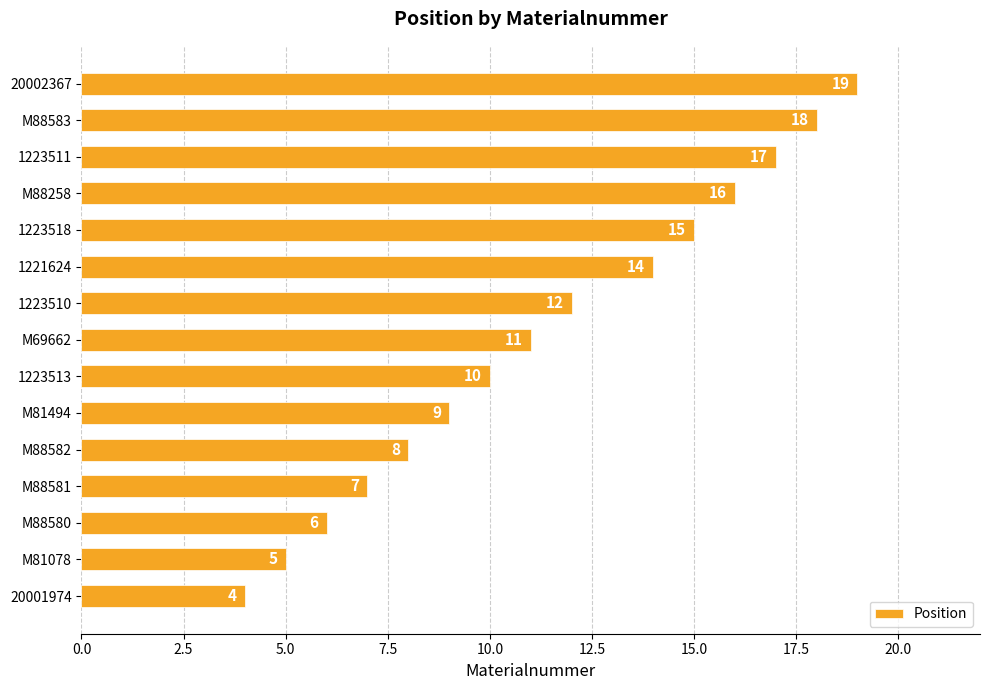

Is it true that the value at M81494 is 4?

False